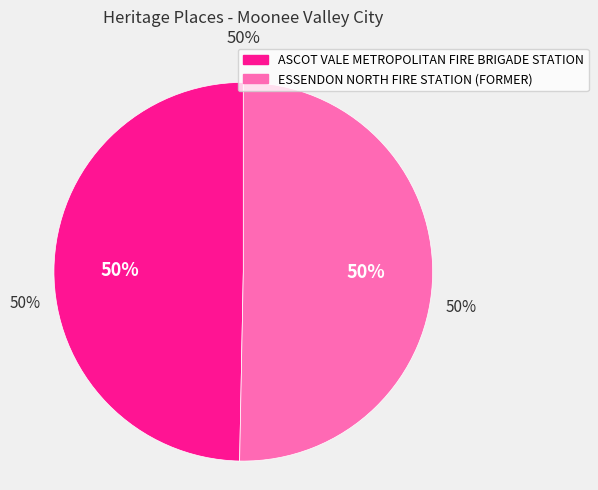

Count the number of slices in the pie.

2